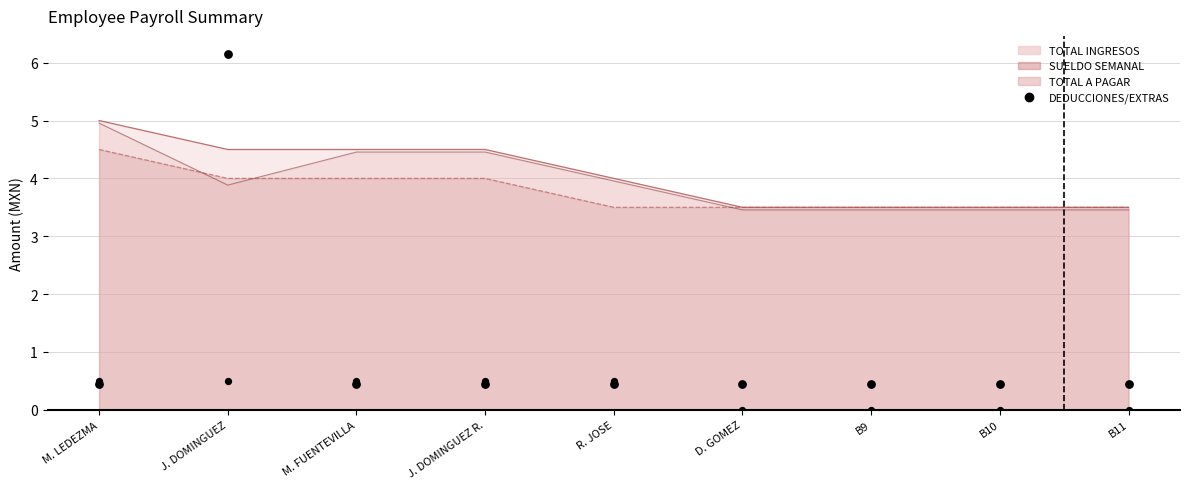

Is the value of EXTRAS ACOMULADOS at B11 greater than the value of TOTAL DEDUCCIONES (x10) at J. DOMINGUEZ R.?

No